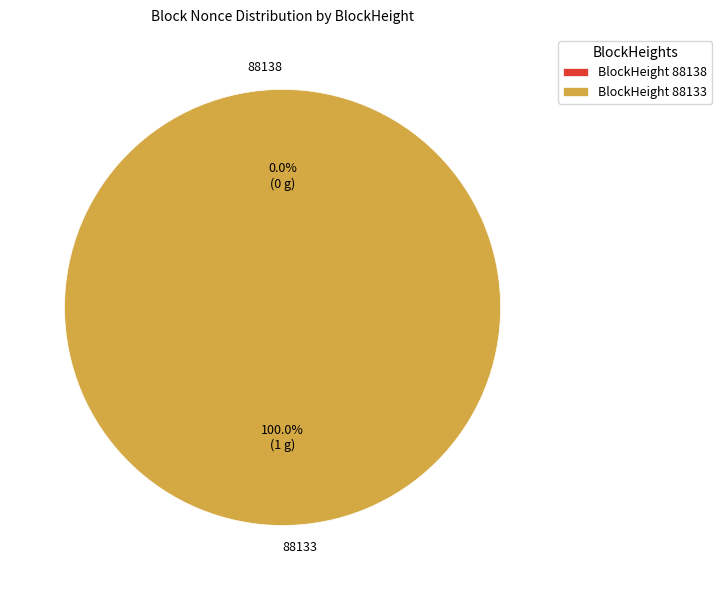

What is the largest slice in the pie chart?

88133